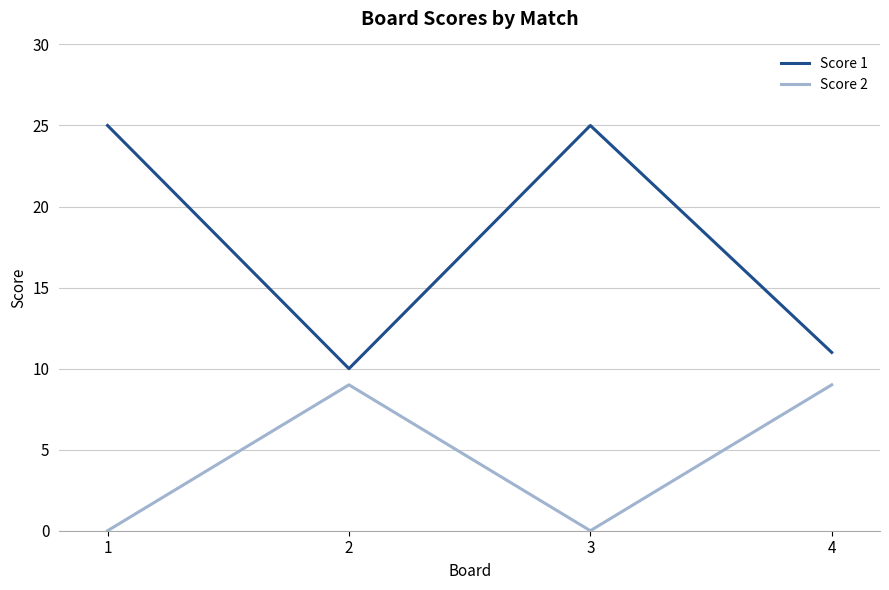

What is the sum of all Score 2 values?

18